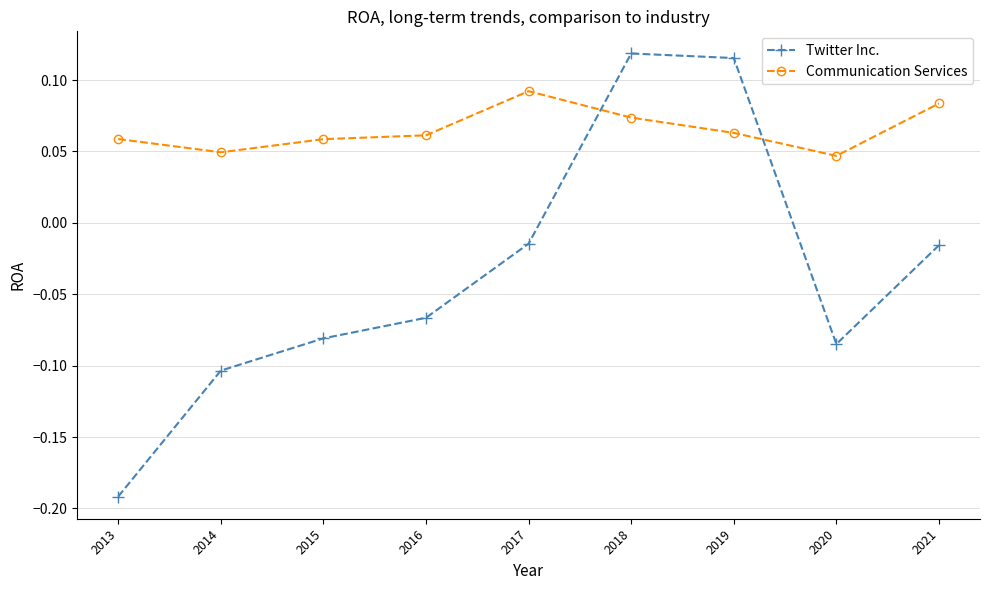

After their last crossing, which series has the higher values: Communication Services or Twitter Inc.?

Communication Services